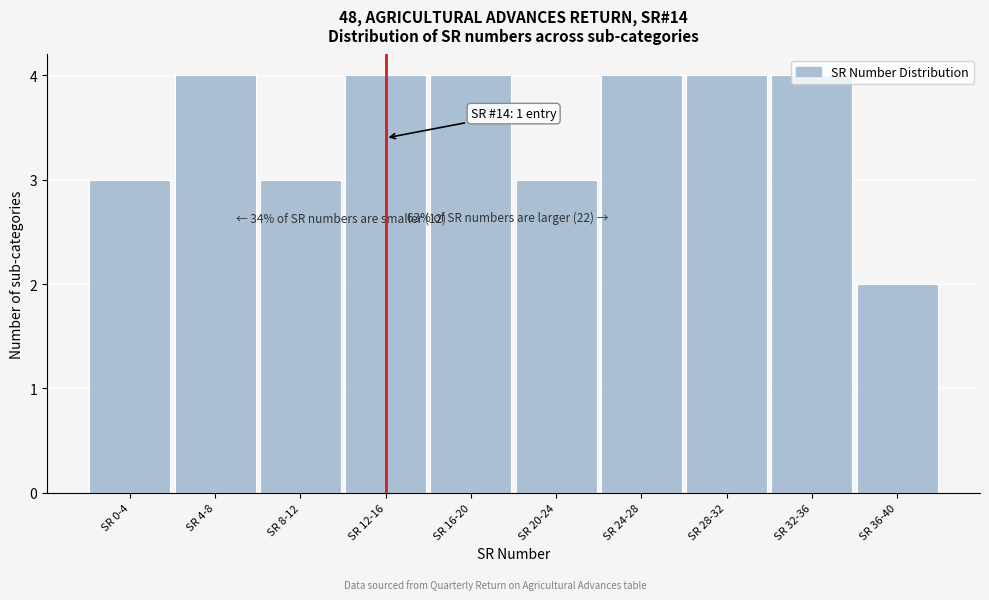

Is it true that the value at SR 28-32 is 2?

False